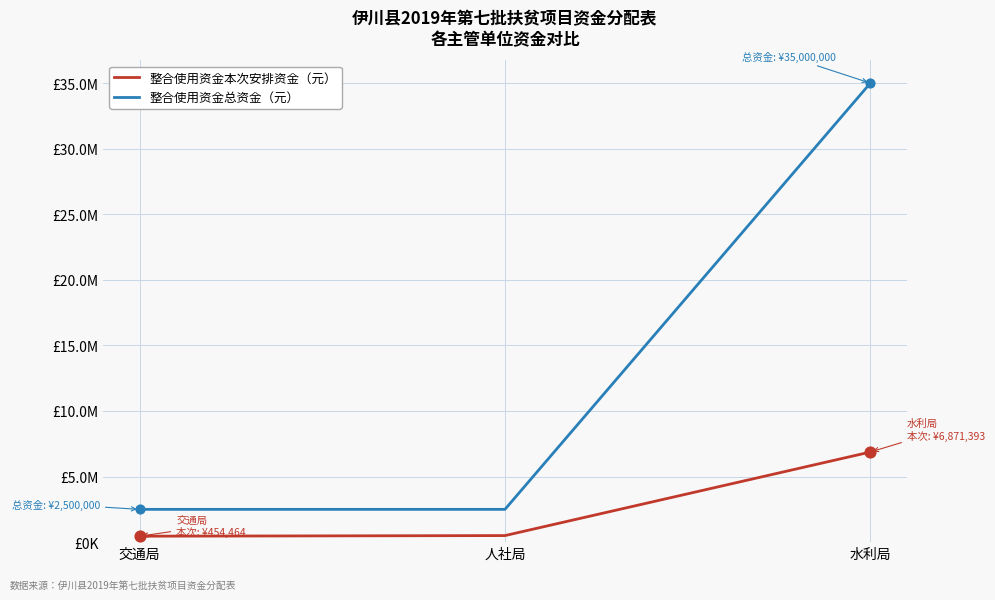

At how many categories does at least one series exceed 22187124?

1